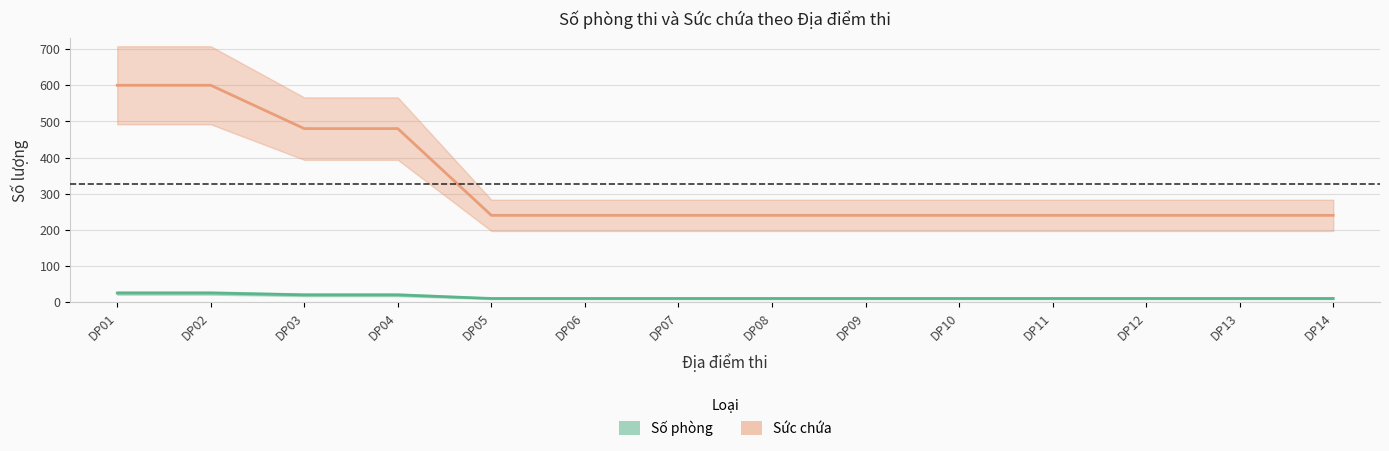

Reading left to right, extract all data points from this chart.

Số phòng: 25	25	20	20	10	10	10	10	10	10	10	10	10	10
Sức chứa: 600	600	480	480	240	240	240	240	240	240	240	240	240	240